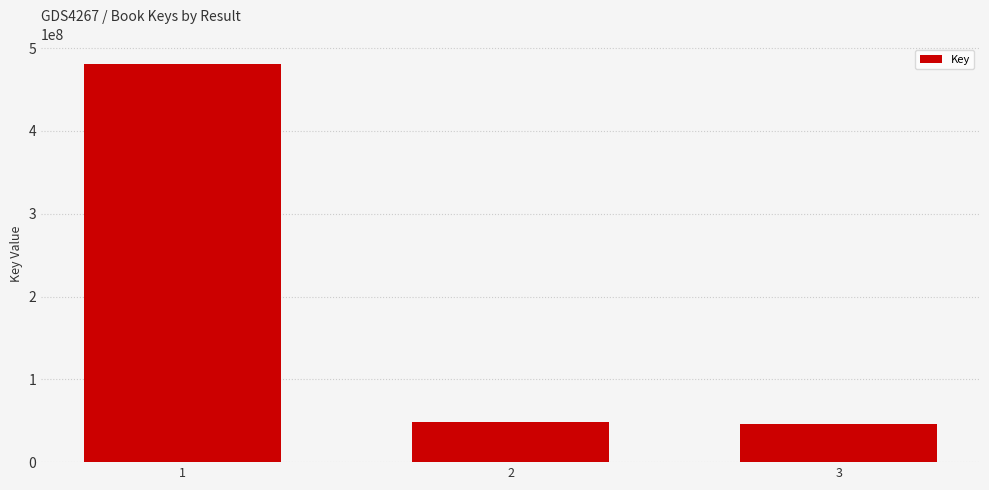

Where does the data first go above 48030097?

1